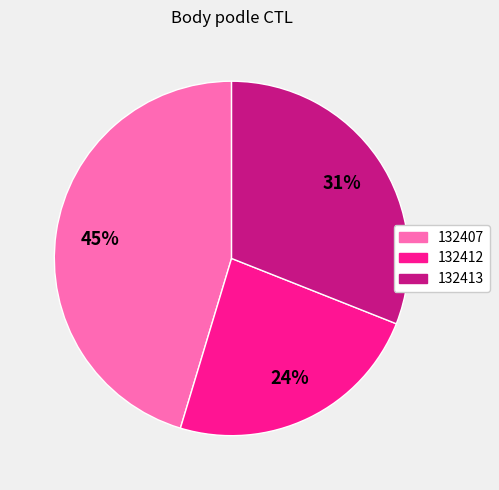

Do 132407 and 132413 together represent more than half of the pie?

Yes